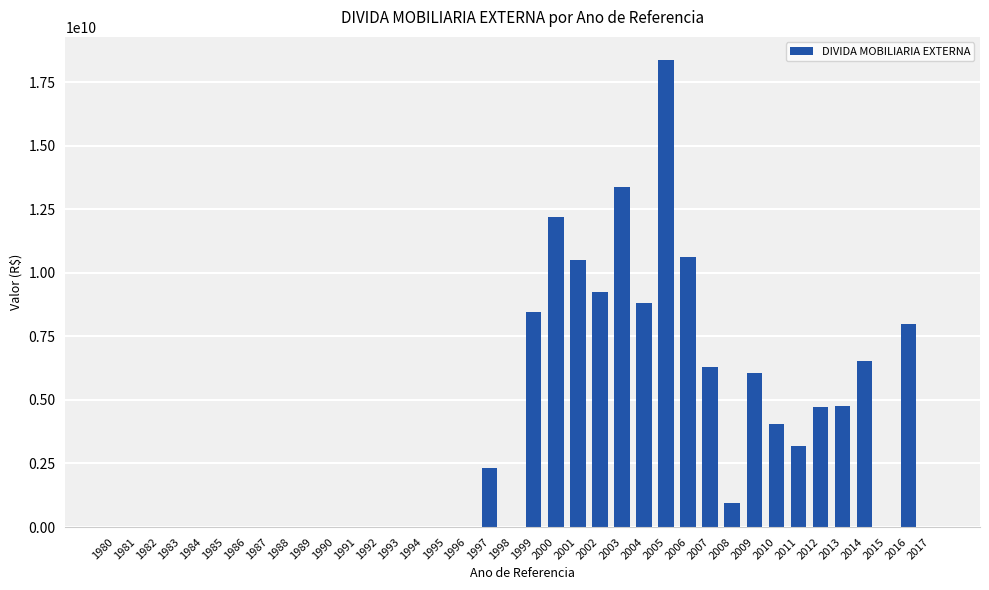

What is the average value?

3642056920.7